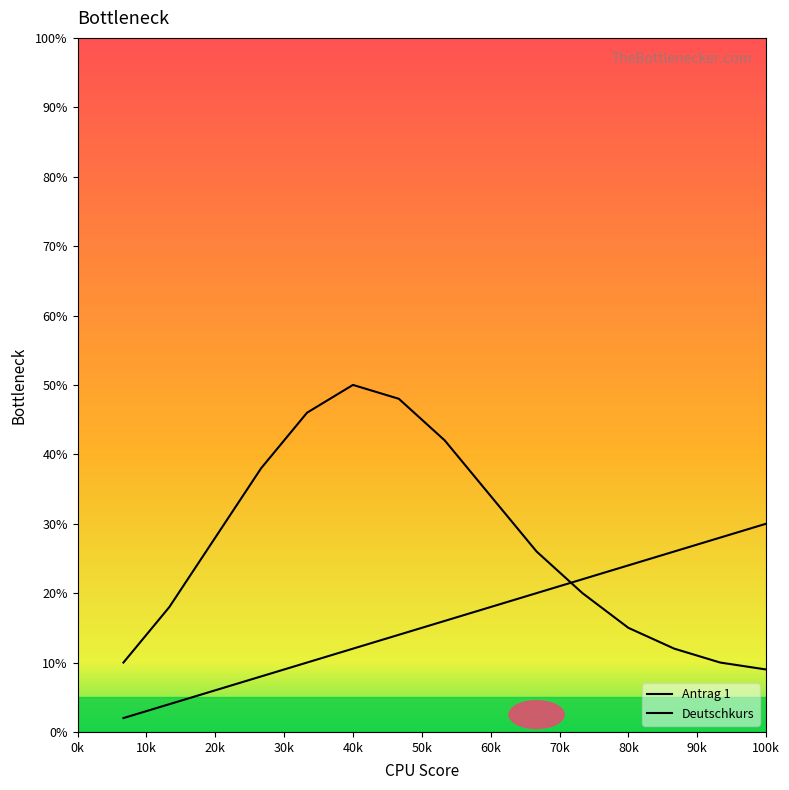

What is the value of the Antrag 1 point at the 15th from the left?

30